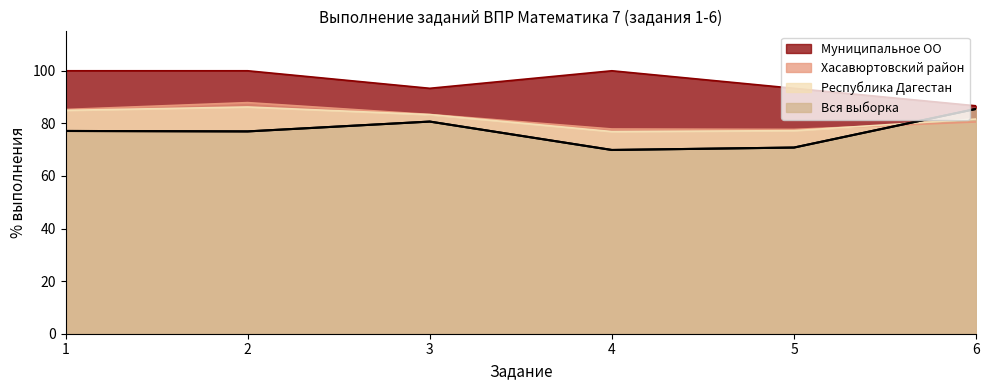

True or false: Вся выборка and Муниципальное ОО cross at least once.

False